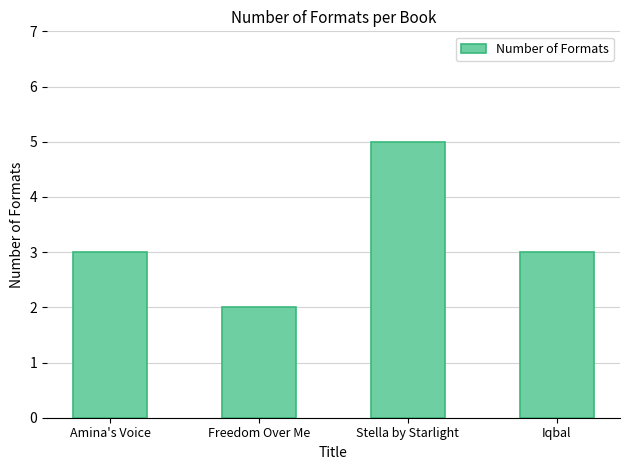

What is the approximate value at Stella by Starlight?

5